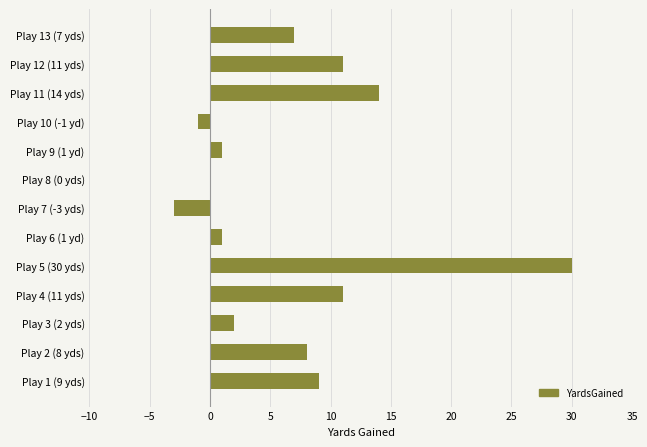

Reading bottom to top, list all the values displayed in this chart.

Play 1 (9 yds)=9	Play 2 (8 yds)=8	Play 3 (2 yds)=2	Play 4 (11 yds)=11	Play 5 (30 yds)=30	Play 6 (1 yd)=1	Play 7 (-3 yds)=-3	Play 8 (0 yds)=0	Play 9 (1 yd)=1	Play 10 (-1 yd)=-1	Play 11 (14 yds)=14	Play 12 (11 yds)=11	Play 13 (7 yds)=7